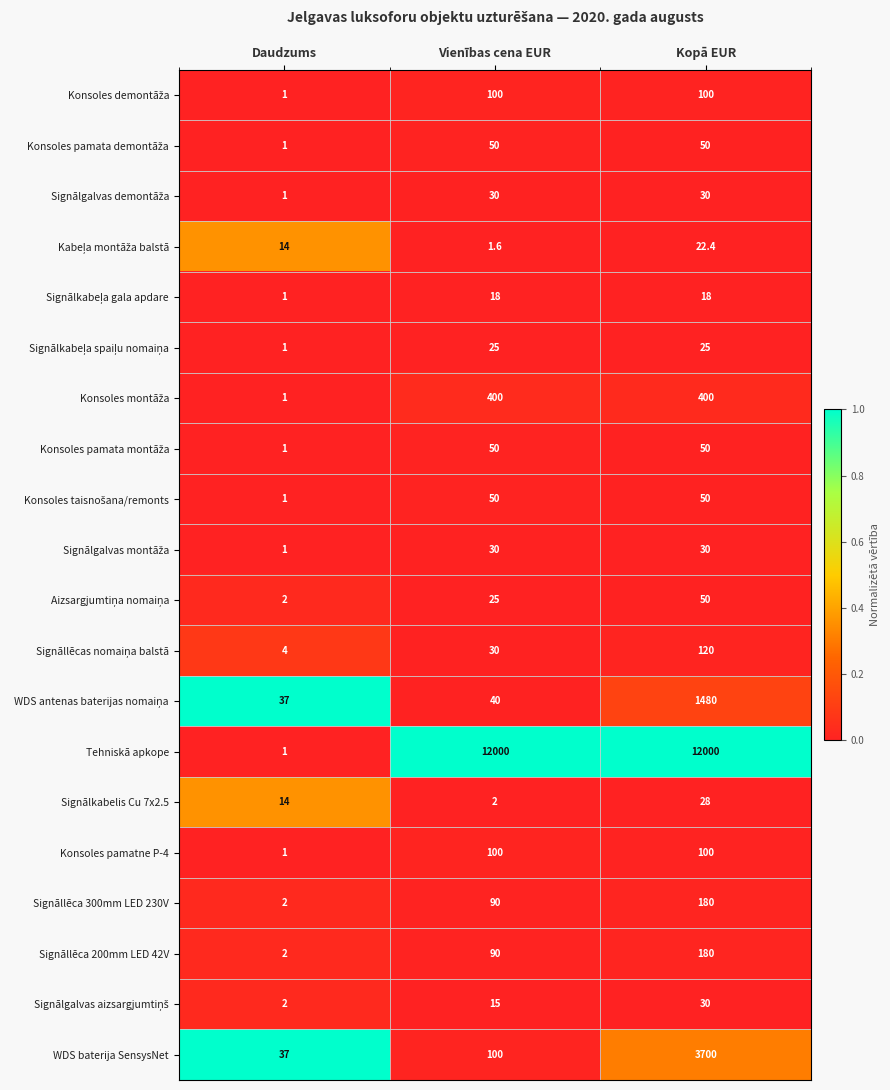

True or false: WDS baterija SensysNet has a value of 138.5 at Vienības cena EUR.

False